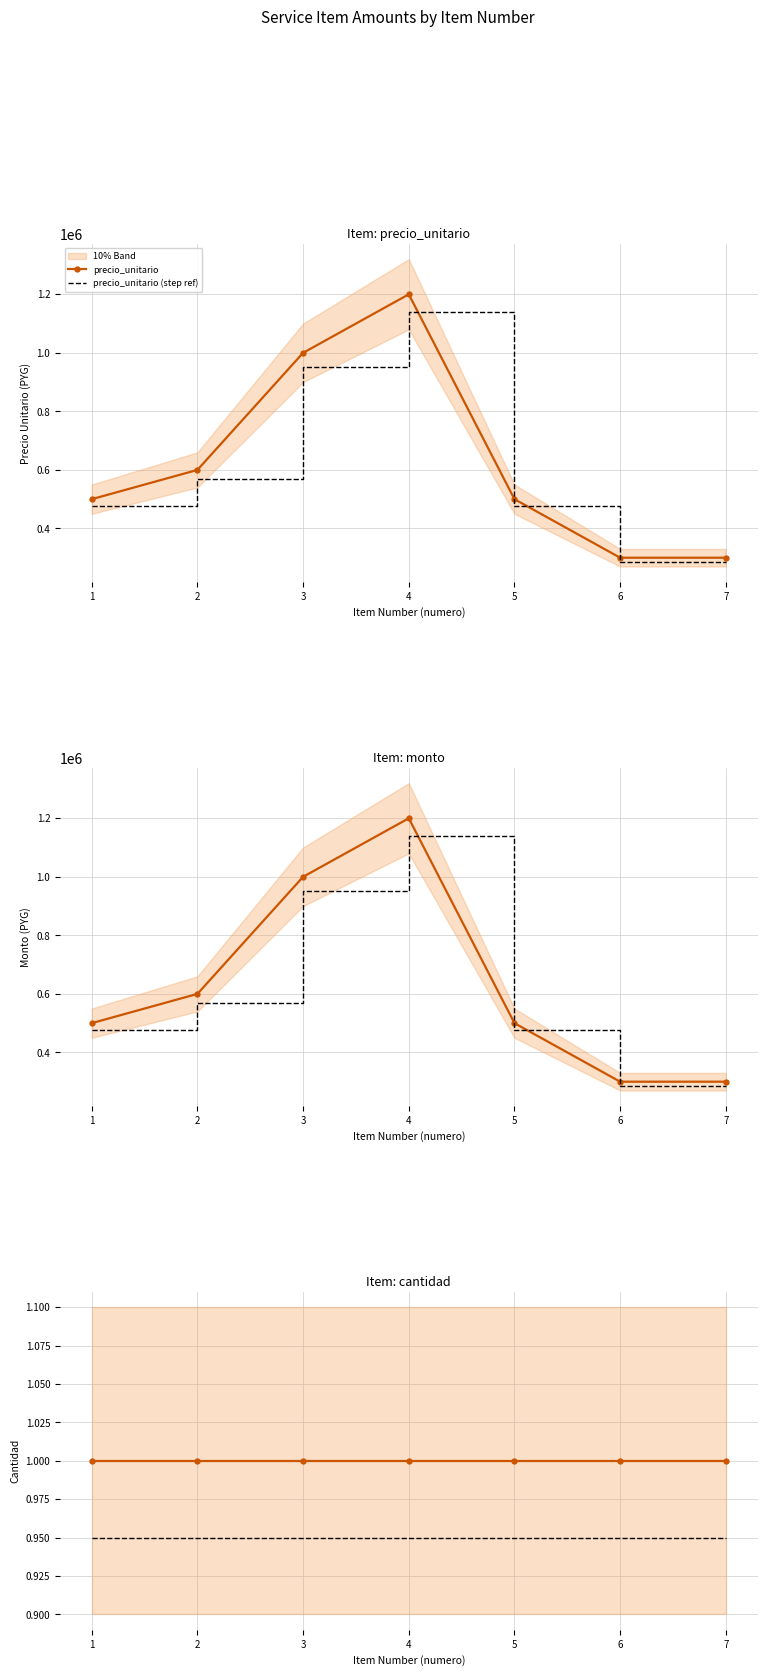

Which series changed the most between 2 and 3?

precio_unitario